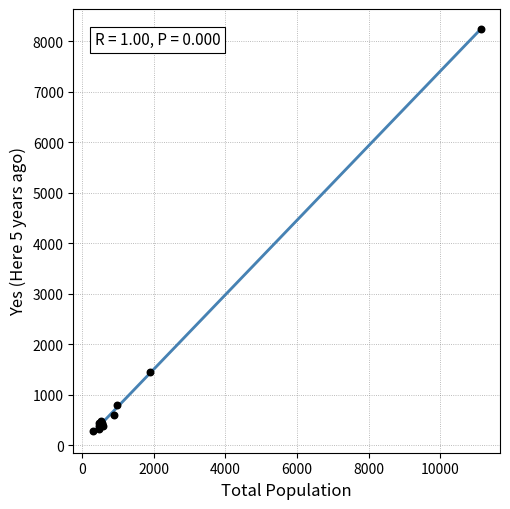

What Y value in the scatter plot is closest to 4260?

1440